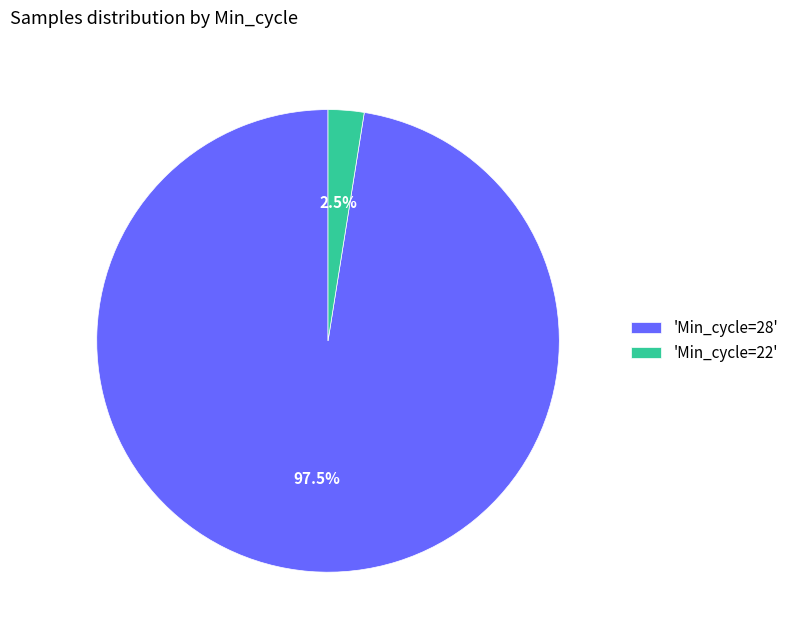

How many slices are in this pie chart?

2